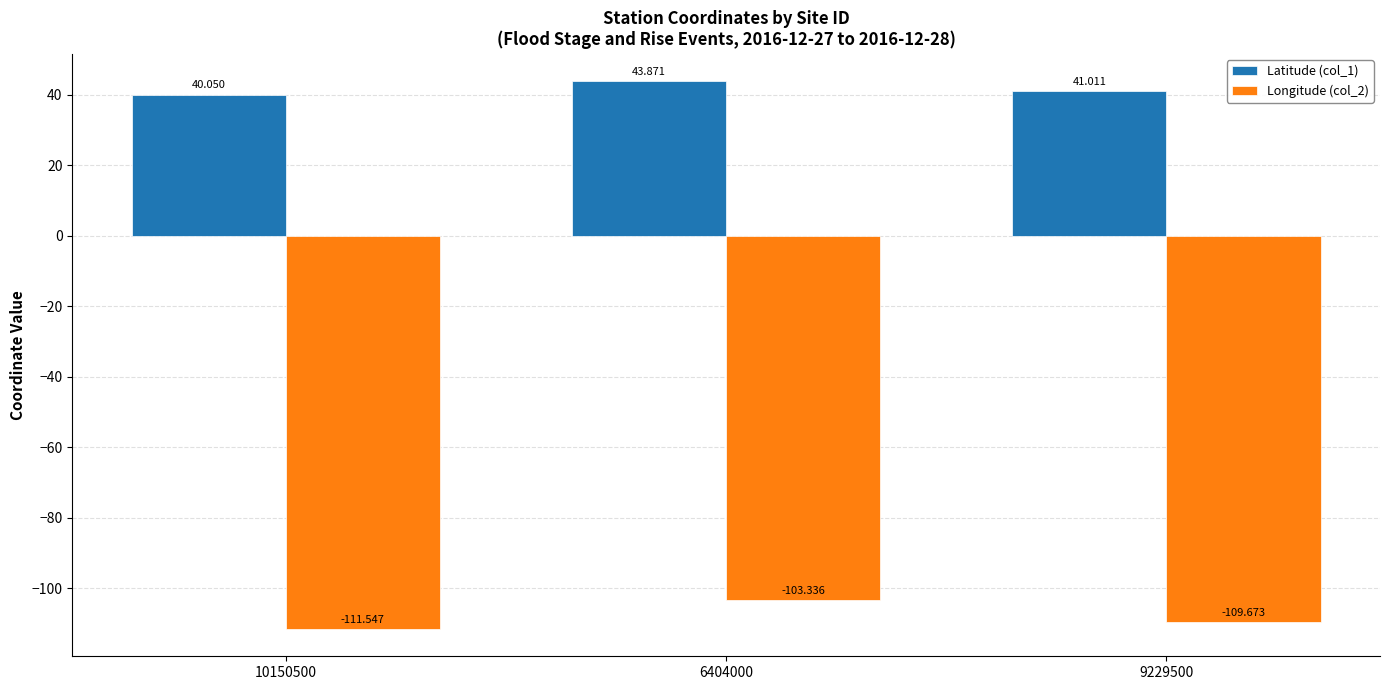

Is the value of Latitude (col_1) at 6404000 greater than the value of Longitude (col_2) at 10150500?

Yes